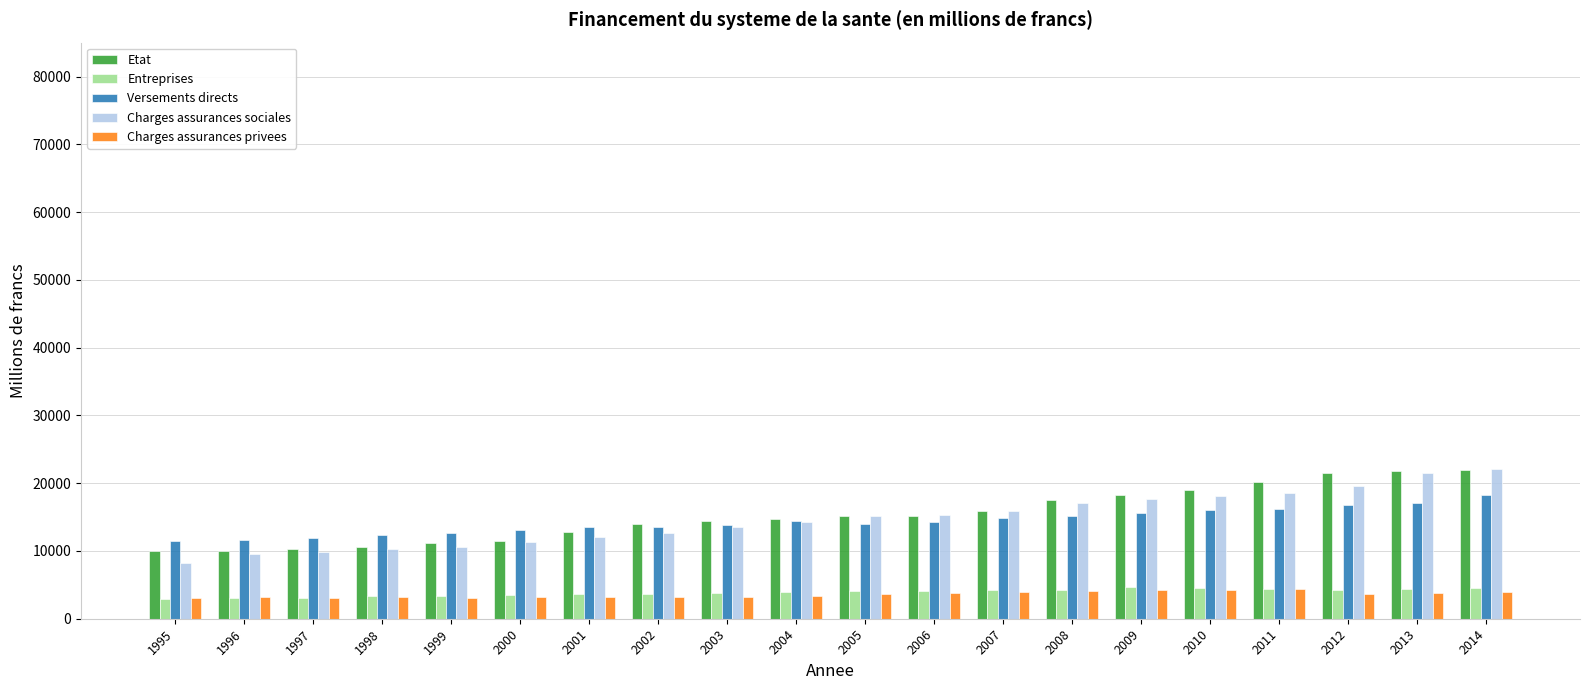

What is the difference between the second highest and minimum values in the Charges assurances sociales series?

13322.1